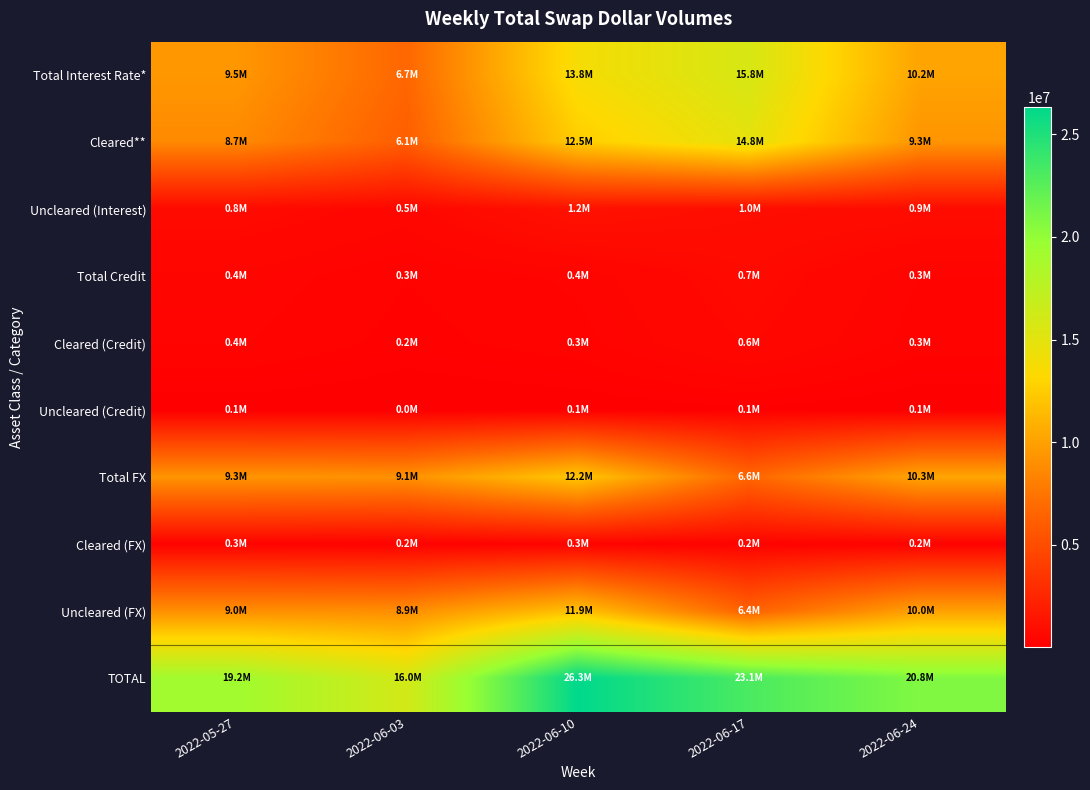

Which series has the widest spread of values?

TOTAL